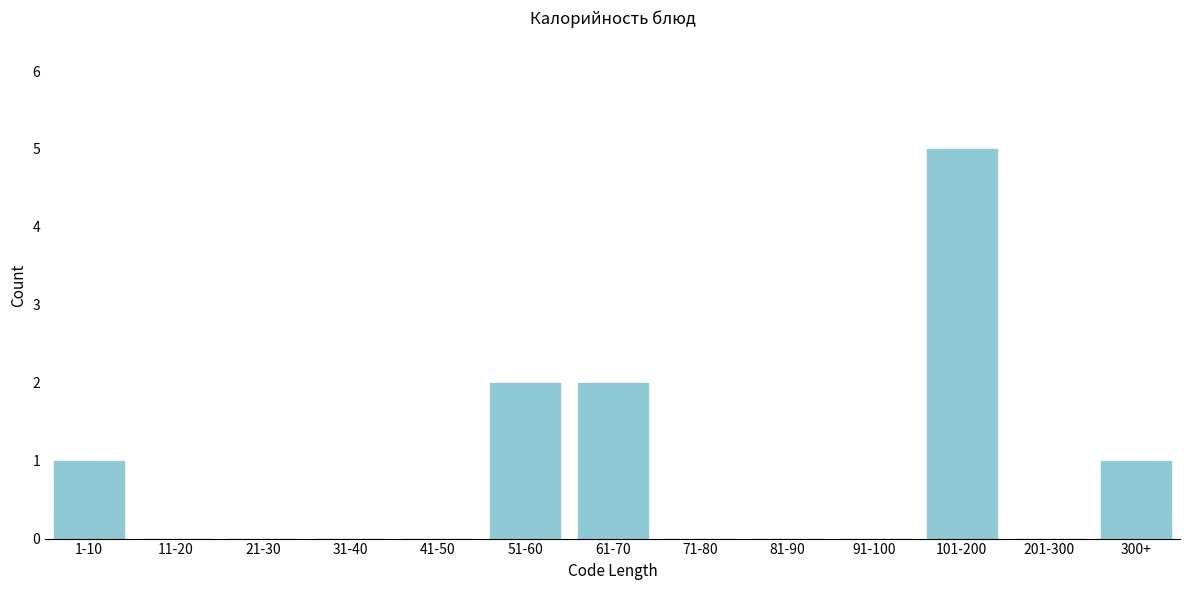

Reading right to left, list all the values displayed in this chart.

300+=1	201-300=0	101-200=5	91-100=0	81-90=0	71-80=0	61-70=2	51-60=2	41-50=0	31-40=0	21-30=0	11-20=0	1-10=1